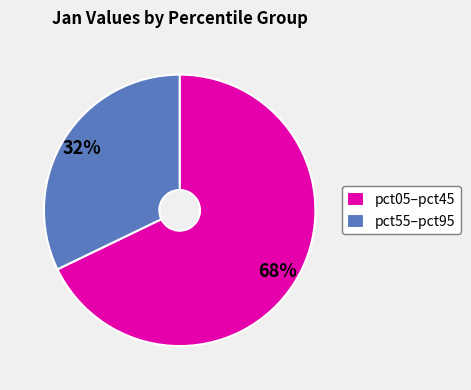

Is there a majority slice in this chart?

Yes